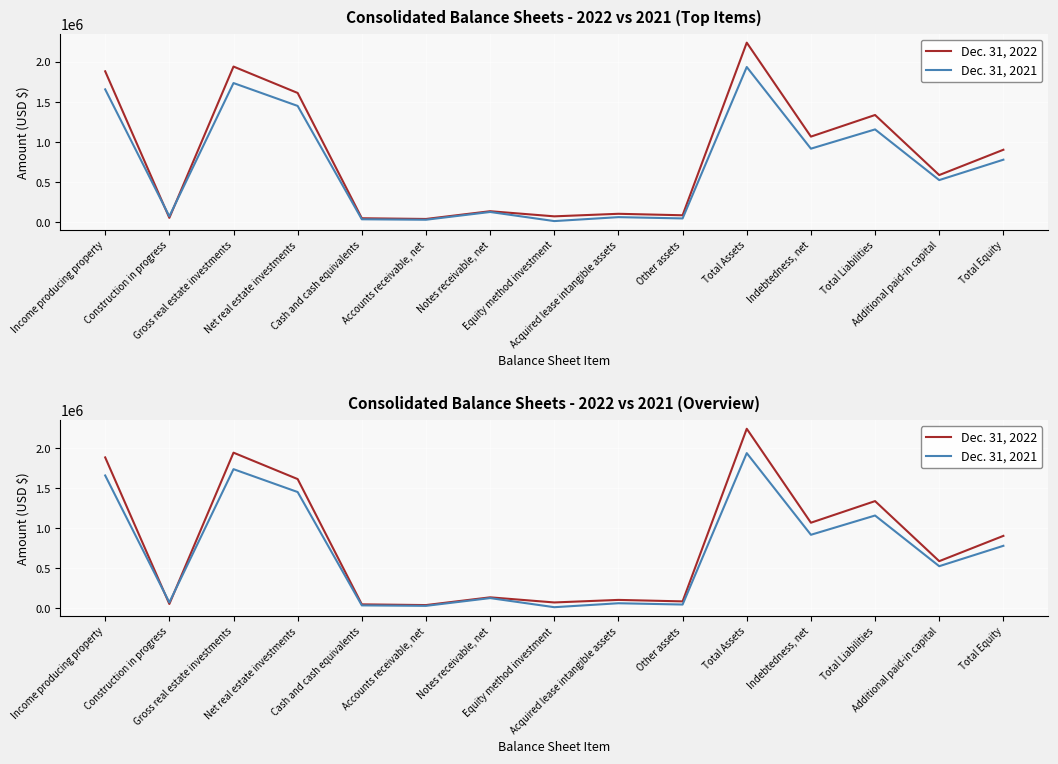

What position from the right is Acquired lease intangible assets?

7